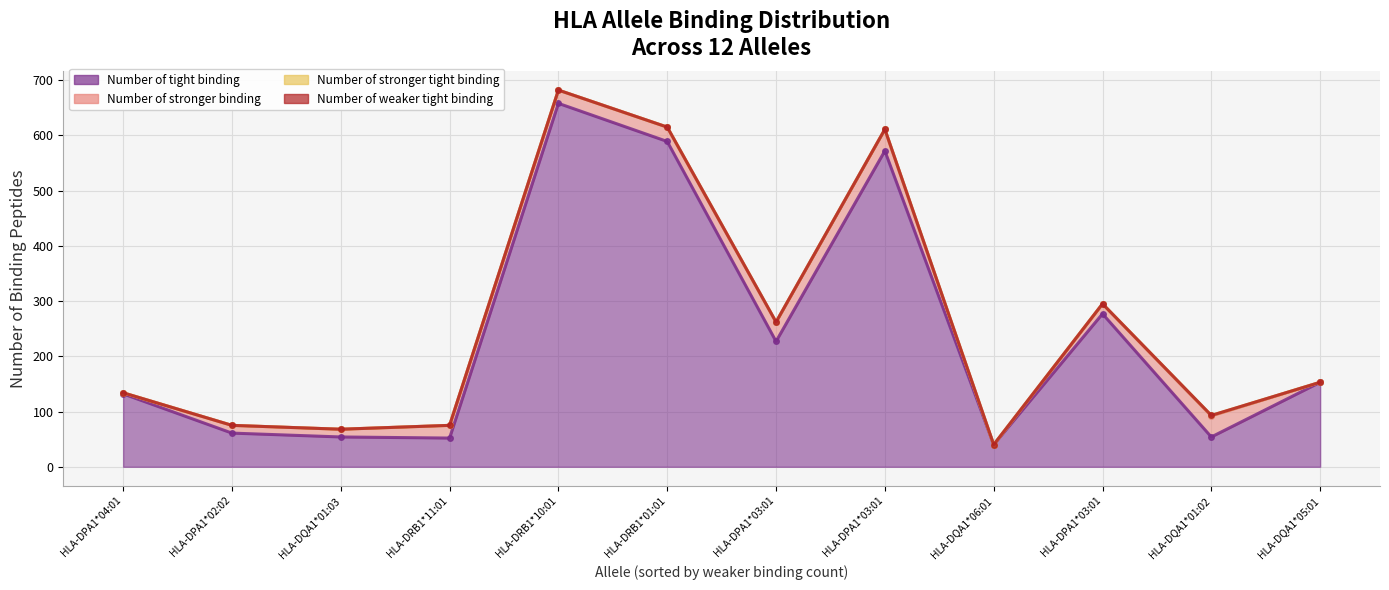

Which series has the largest total across all categories?

Number of tight binding